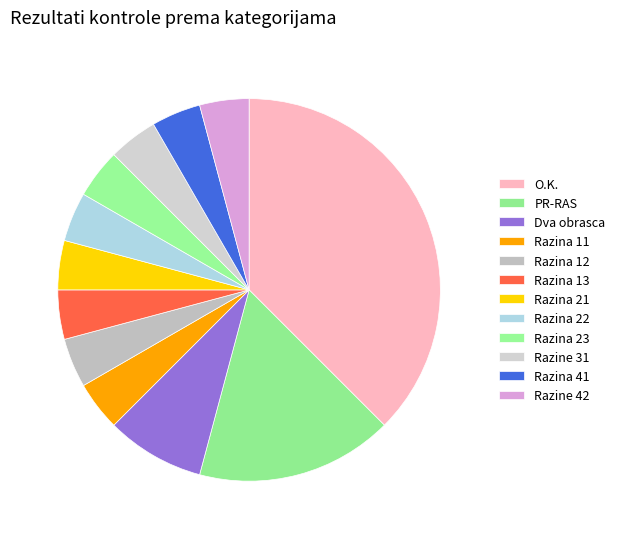

What percentage is NOT represented by O.K.?

62.5%